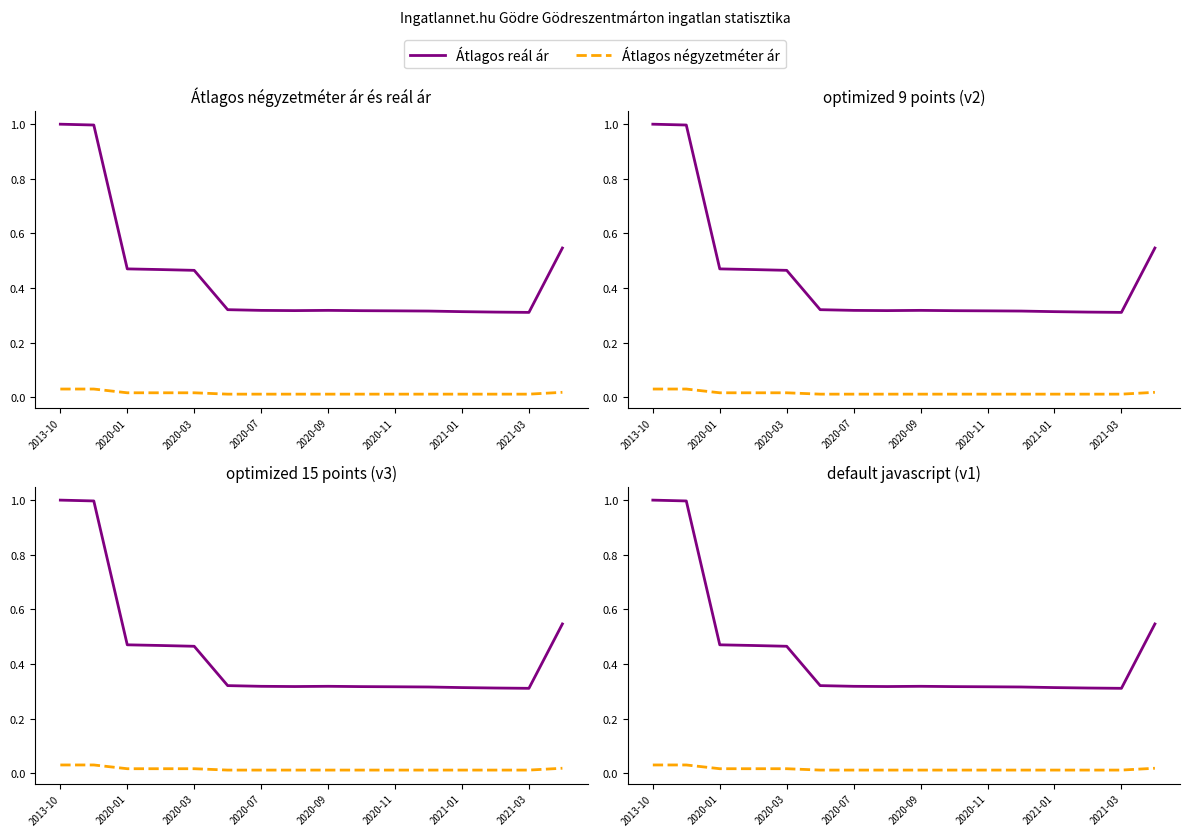

What is the sum of all Átlagos négyzetméter ár values?

0.2